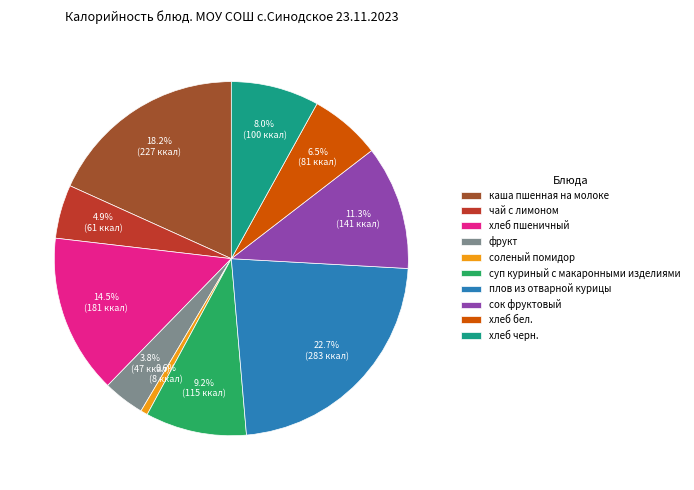

The хлеб черн. slice represents 2% of the pie. True or false?

False